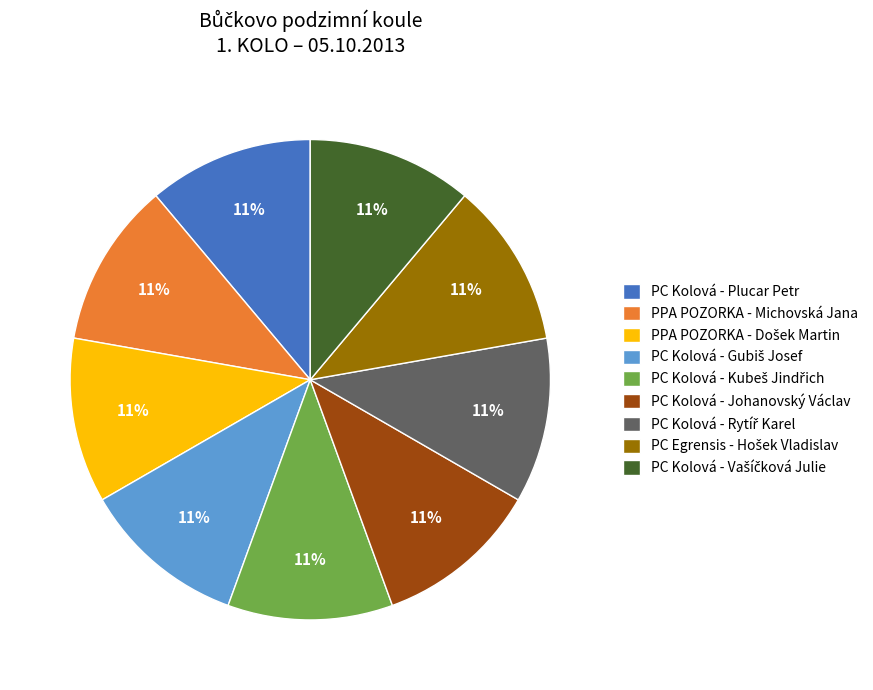

How many segments does this pie chart have?

9